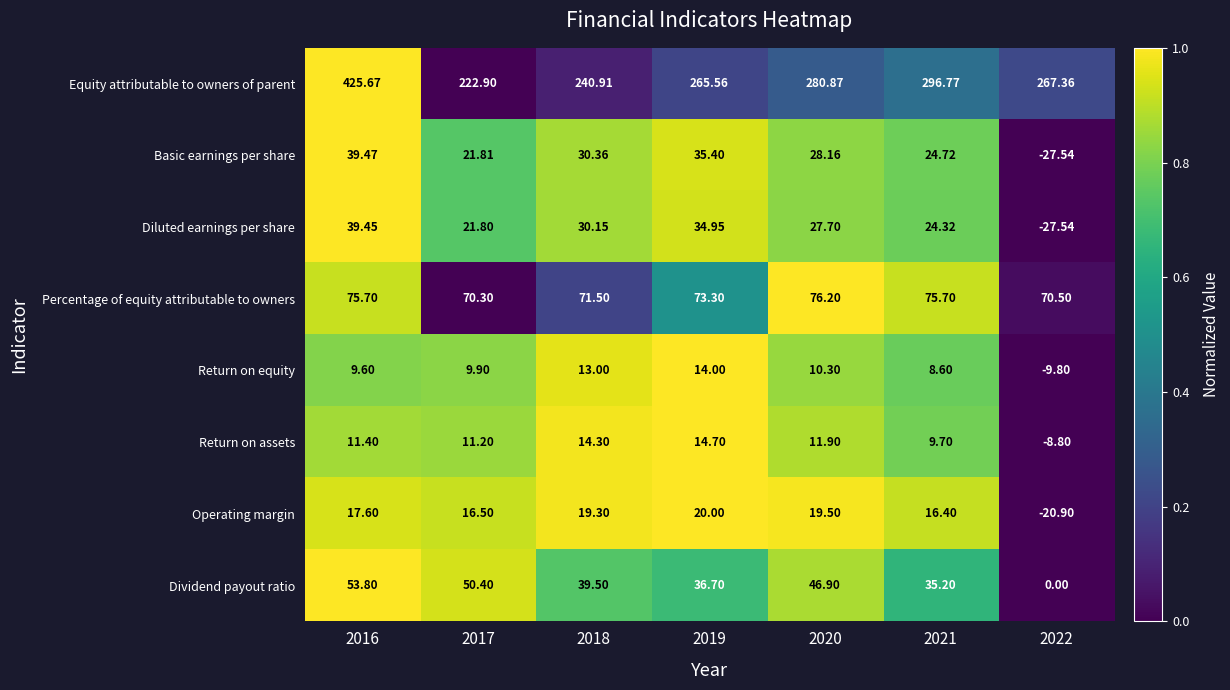

Rank the series by their maximum value, from lowest to highest.

Return on equity, Return on assets, Operating margin, Diluted earnings per share, Basic earnings per share, Dividend payout ratio, Percentage of equity attributable to owners, Equity attributable to owners of parent